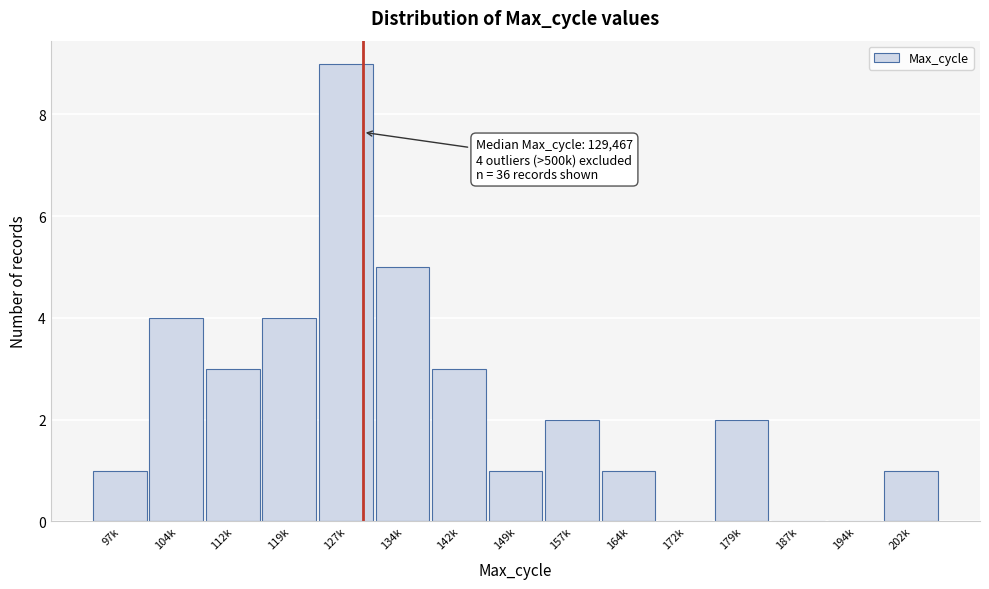

Reading left to right, transcribe all the data shown in this chart.

97k=1	104k=4	112k=3	119k=4	127k=9	134k=5	142k=3	149k=1	157k=2	164k=1	172k=0	179k=2	187k=0	194k=0	202k=1